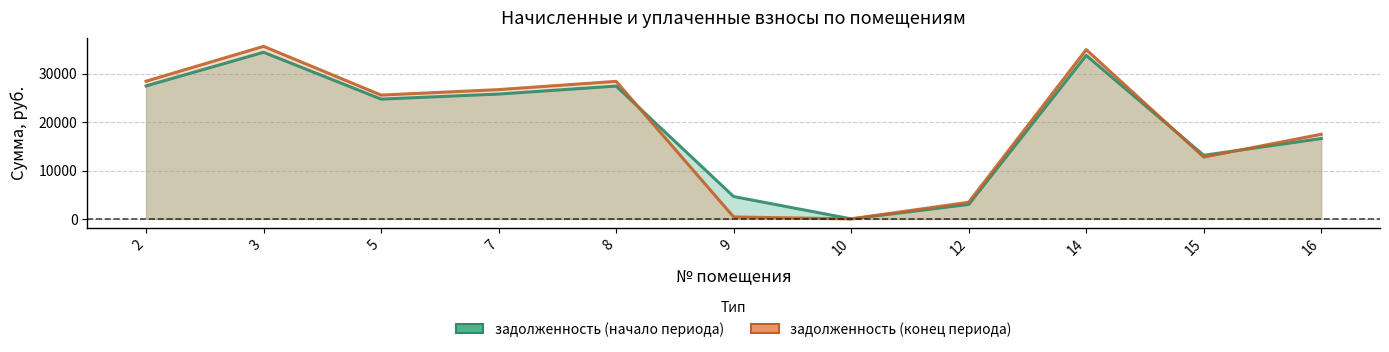

Reading right to left, list all the values displayed in this chart.

задолженность (начало): 16=16616.0	15=13151.8	14=33804.1	12=2988.9	10=0.0	9=4620.7	8=27462.6	7=25815.0	5=24767.2	3=34453.1	2=27492.5
задолженность (конец): 16=17504.0	15=12772.3	14=35006.5	12=3441.8	10=0.0	9=401.7	8=28439.4	7=26733.2	5=25601.3	3=35678.5	2=28470.4